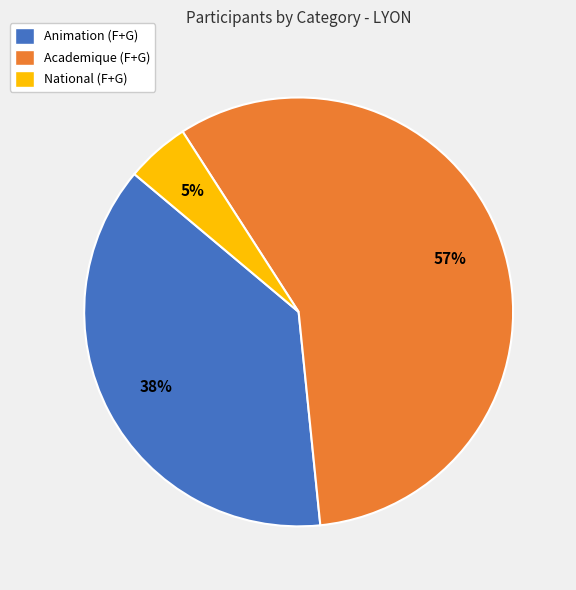

Count the number of slices in the pie.

3